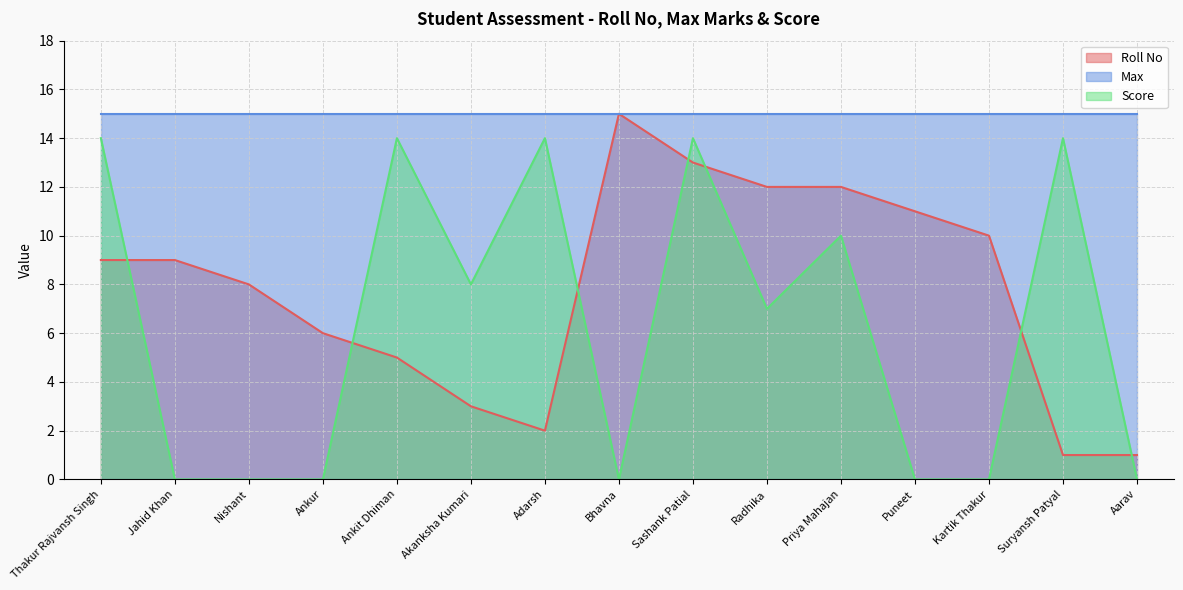

At how many categories does at least one series exceed 13?

15